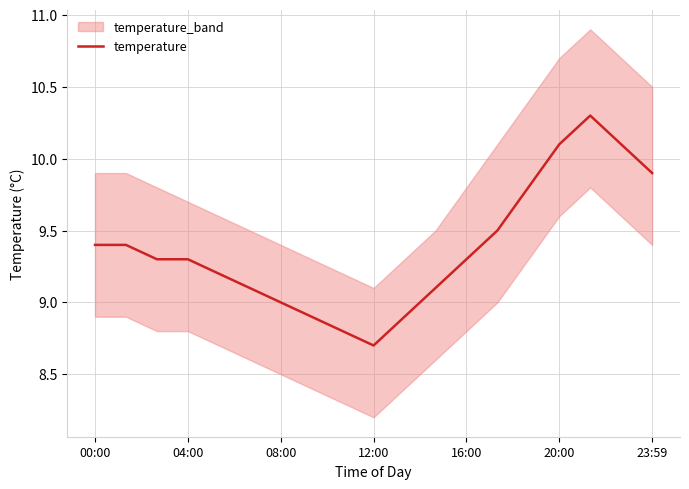

What is the sum of all values?

178.1